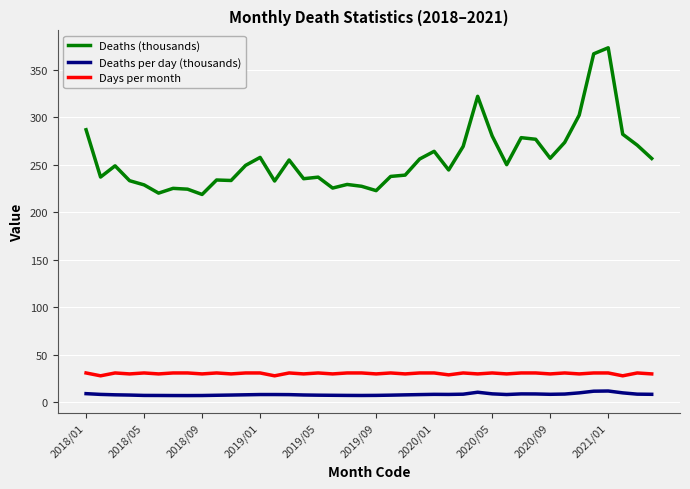

List the series in order of their peak value, lowest first.

Deaths per day (thousands), Days per month, Deaths (thousands)